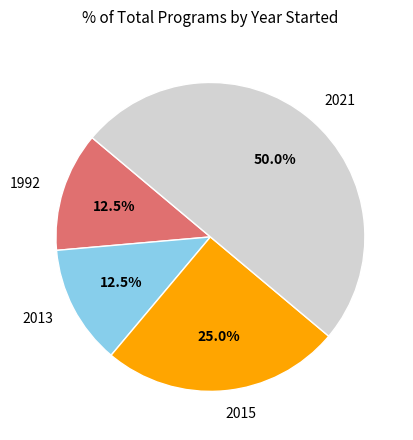

Do 2015 and 1992 together represent more than half of the pie?

No